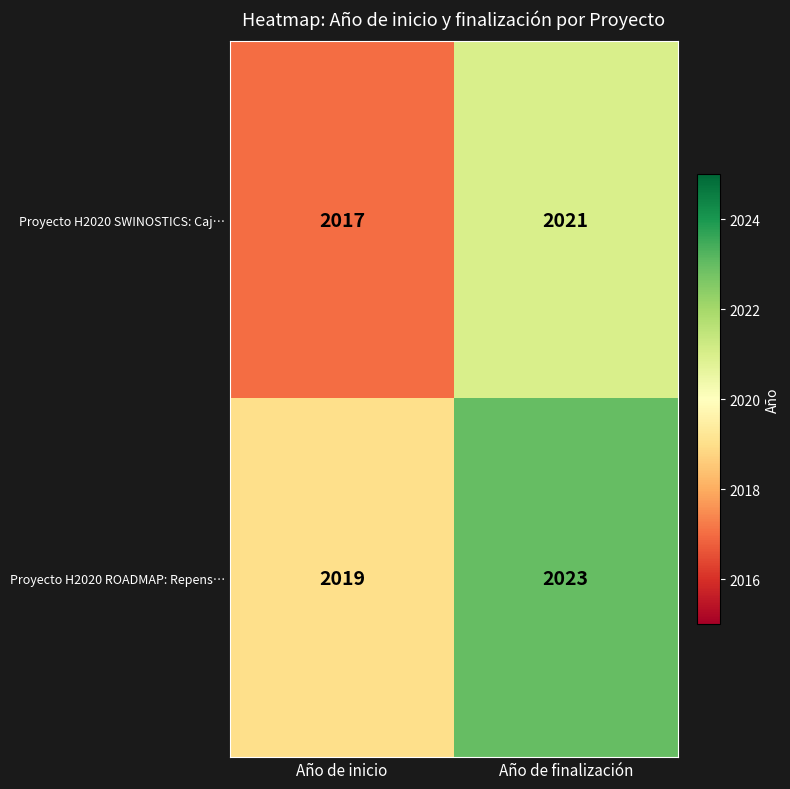

Which category has the lowest value across all series?

Año de inicio